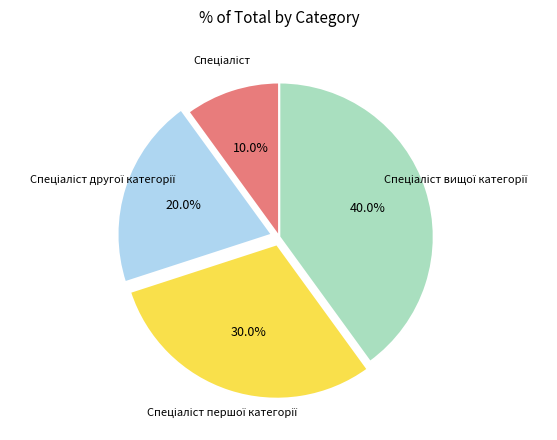

Is there a majority slice in this chart?

No